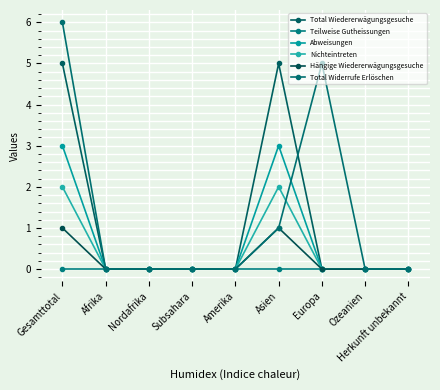

What is the difference between the maximum and minimum values in the Hängige Wiedererwägungsgesuche series?

1